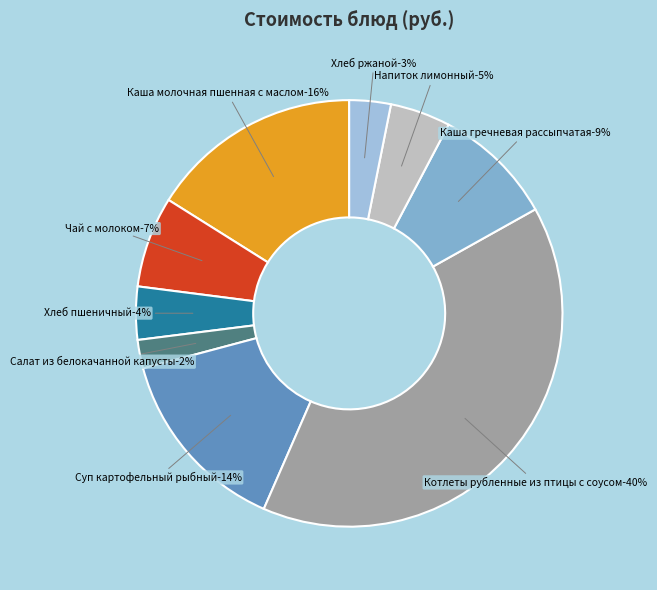

What is the smallest slice in the pie chart?

Салат из белокачанной капусты